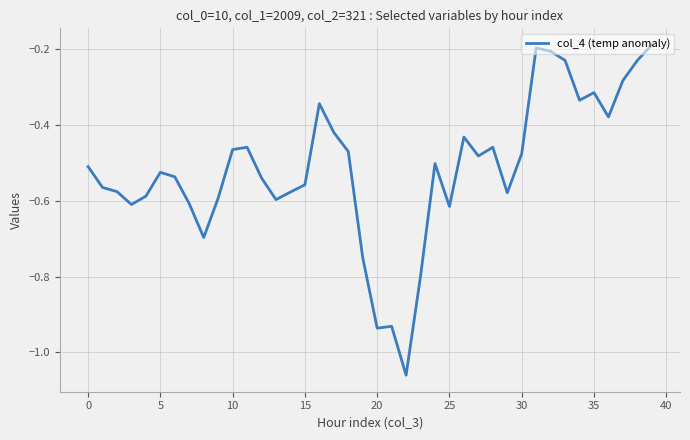

What is the difference between the maximum and minimum values?

0.9